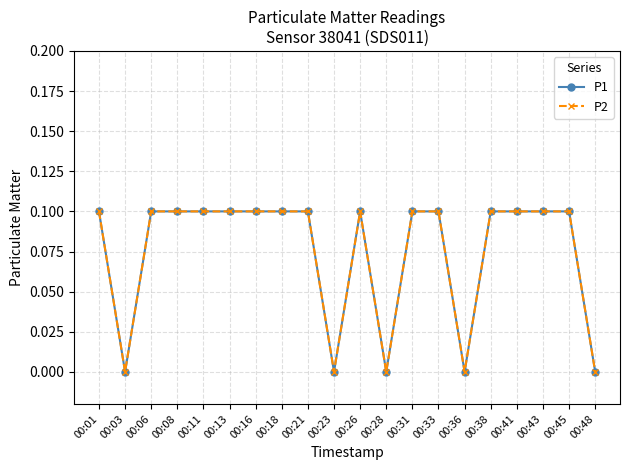

Is it true that P2 equals 0.2 at 00:01?

False